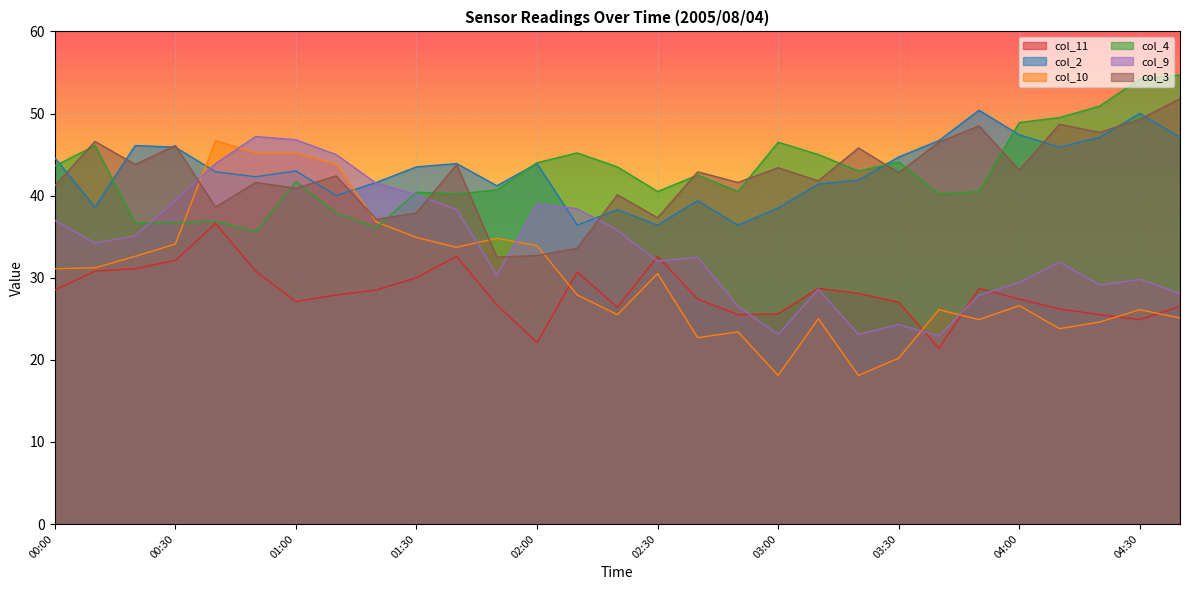

Rank the categories by col_11 value from lowest to highest.

03:40, 02:00, 04:30, 02:50, 04:20, 03:00, 04:10, 02:20, 04:40, 01:50, 03:30, 01:00, 02:40, 04:00, 01:10, 03:20, 00:00, 01:20, 03:10, 03:50, 01:30, 02:10, 00:10, 00:50, 00:20, 00:30, 01:40, 02:30, 00:40